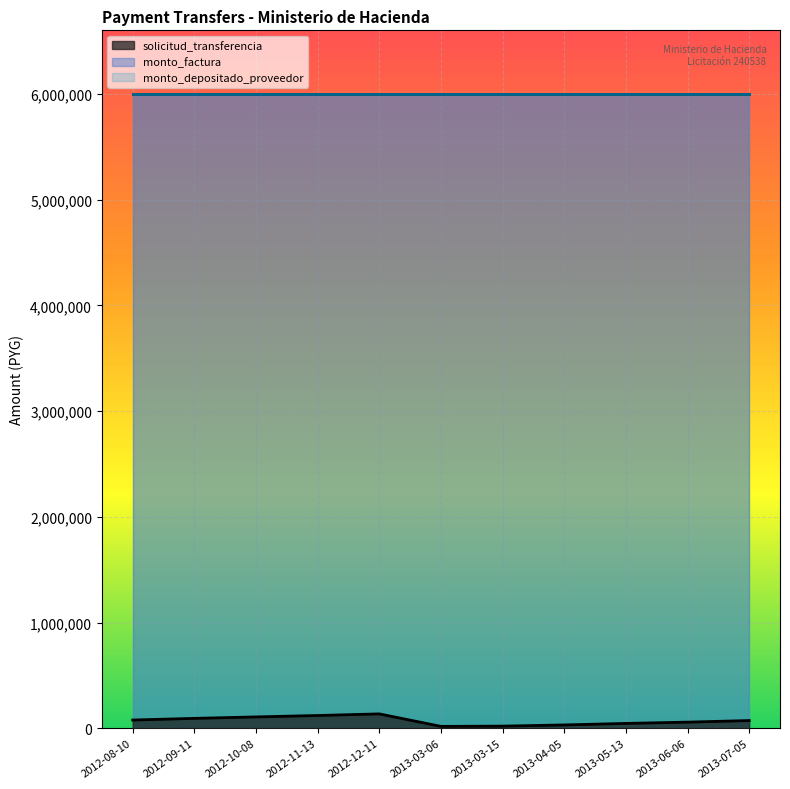

What is the difference between the maximum and minimum values in the solicitud_transferencia series?

118111